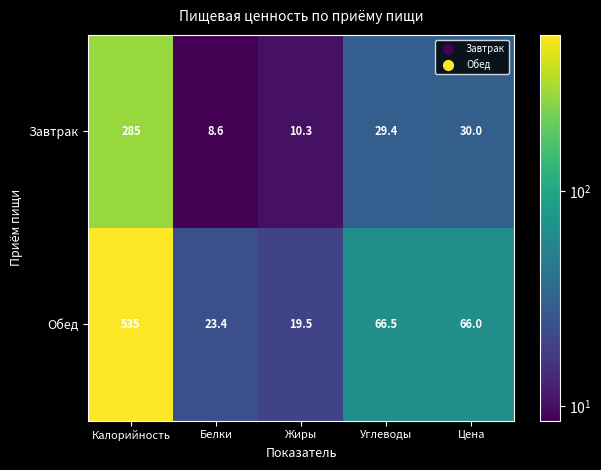

What is the sum of all Обед values?

710.4